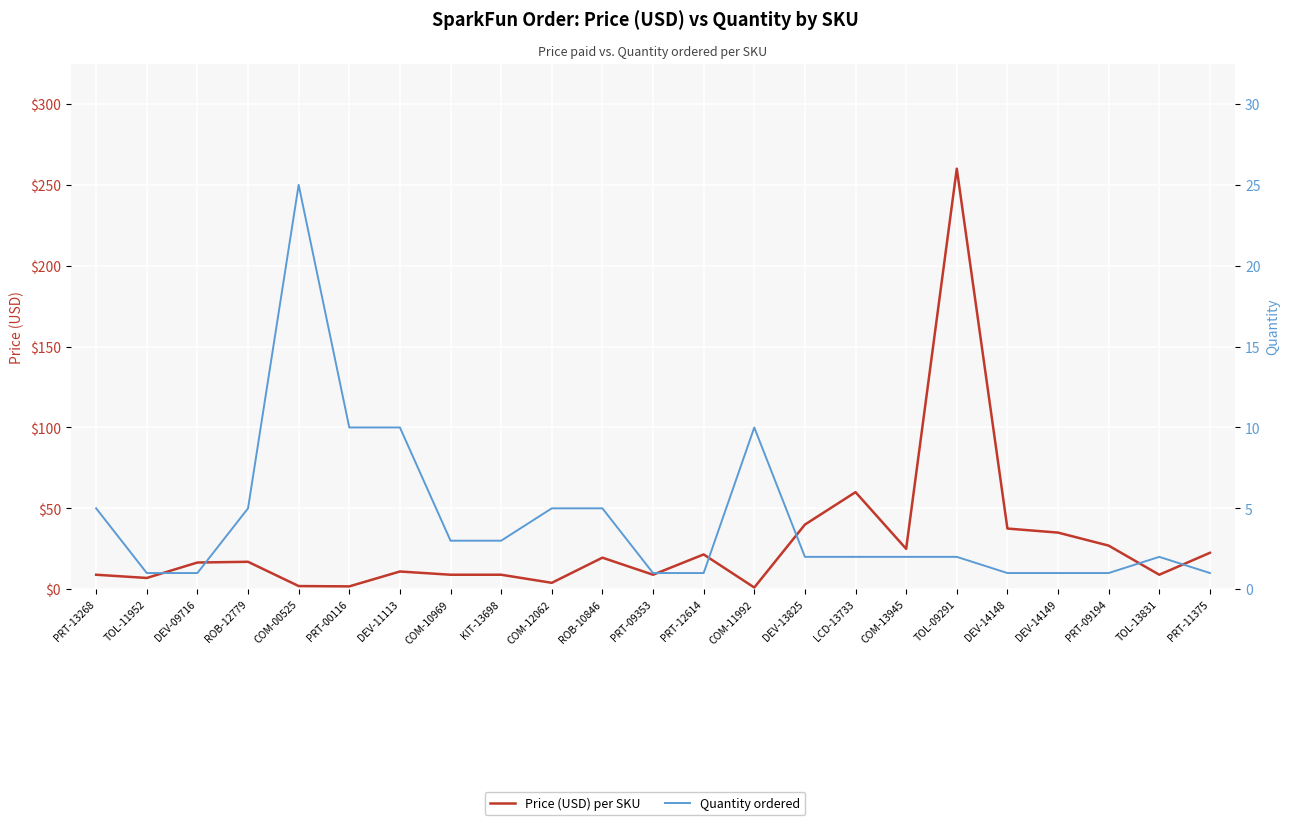

At which category is the sum across all series the highest?

TOL-09291